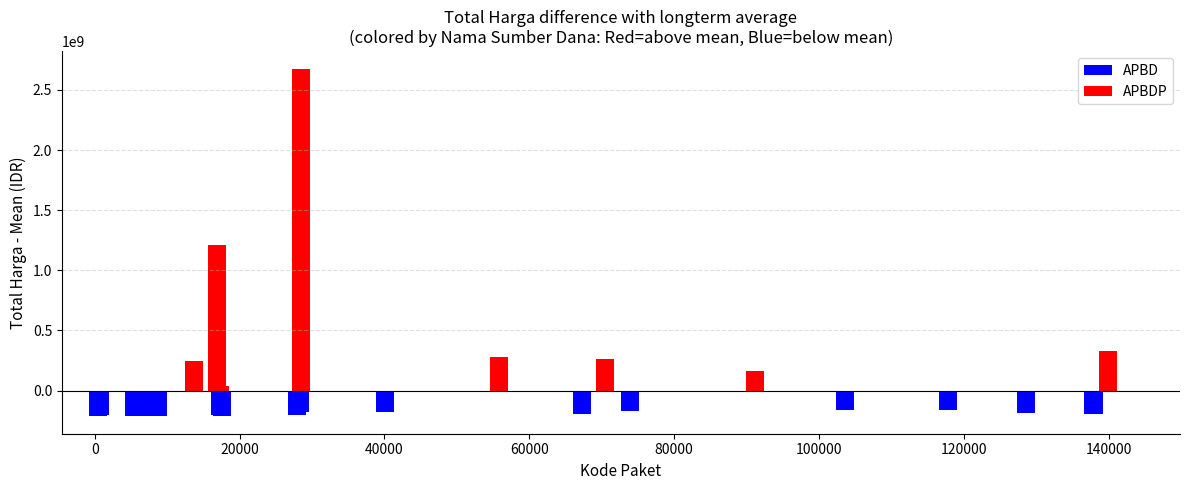

What is the value of the 12th bar from the left?

34000000